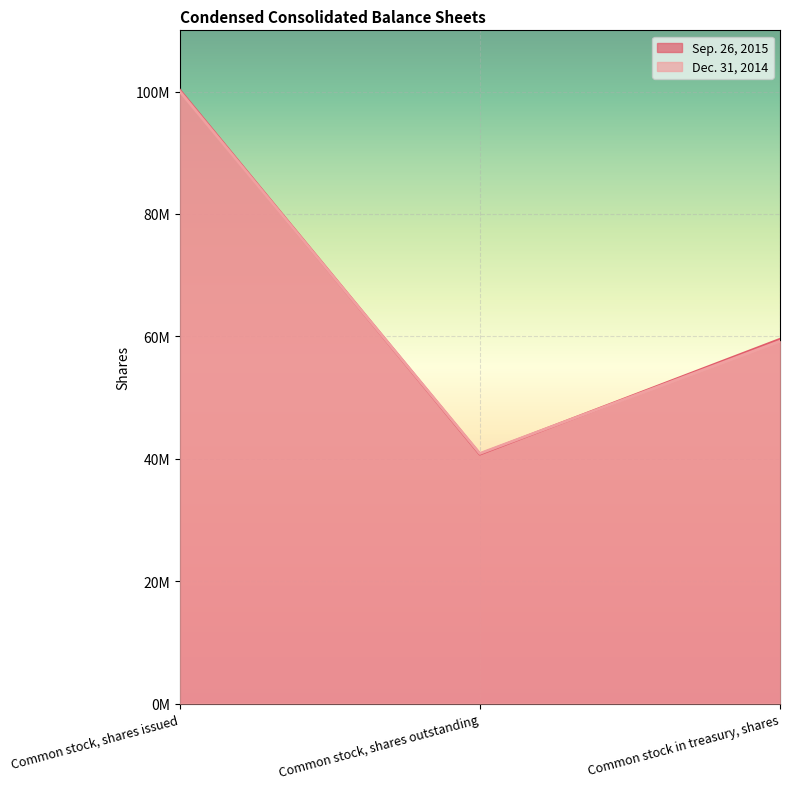

Which label corresponds to the largest value in the chart?

Common stock, shares issued